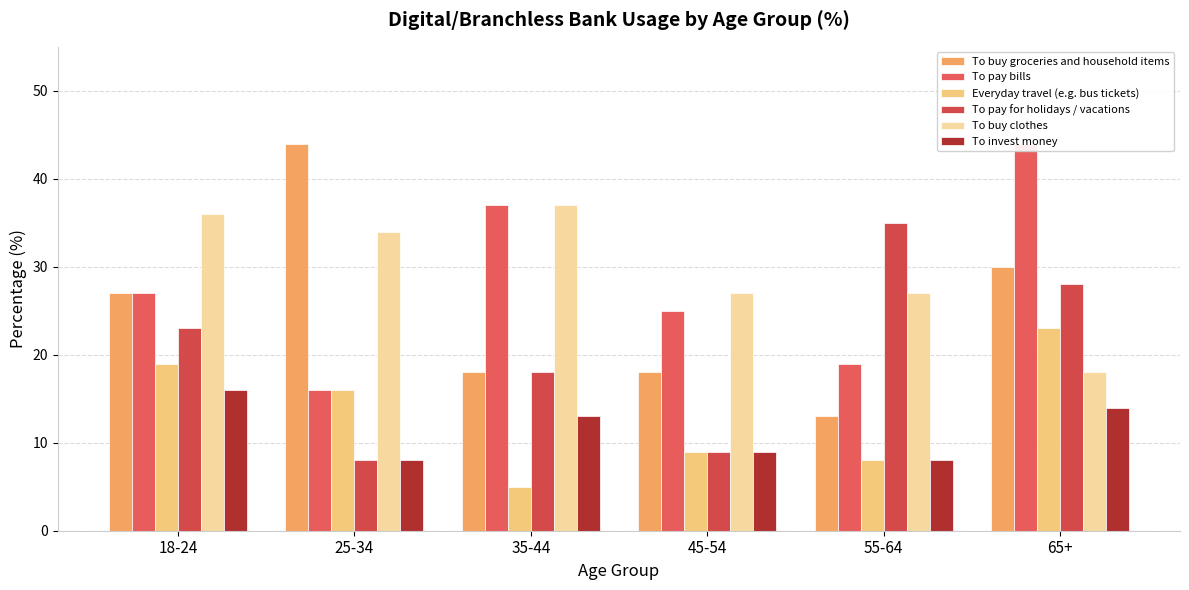

Reading left to right, what are all the values shown in this chart?

To buy groceries and household items: 27	44	18	18	13	30
To pay bills: 27	16	37	25	19	44
Everyday travel (e.g. bus tickets): 19	16	5	9	8	23
To pay for holidays / vacations: 23	8	18	9	35	28
To buy clothes: 36	34	37	27	27	18
To invest money: 16	8	13	9	8	14